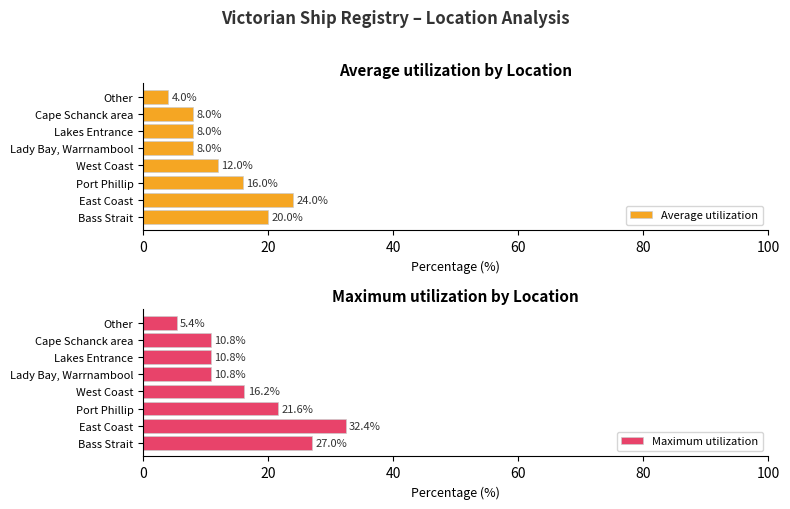

What value does the Average utilization series have at West Coast?

12